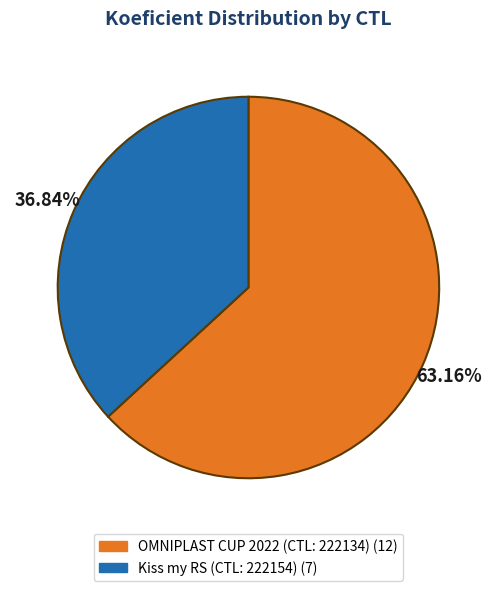

Is there any slice that represents more than half of the pie?

Yes